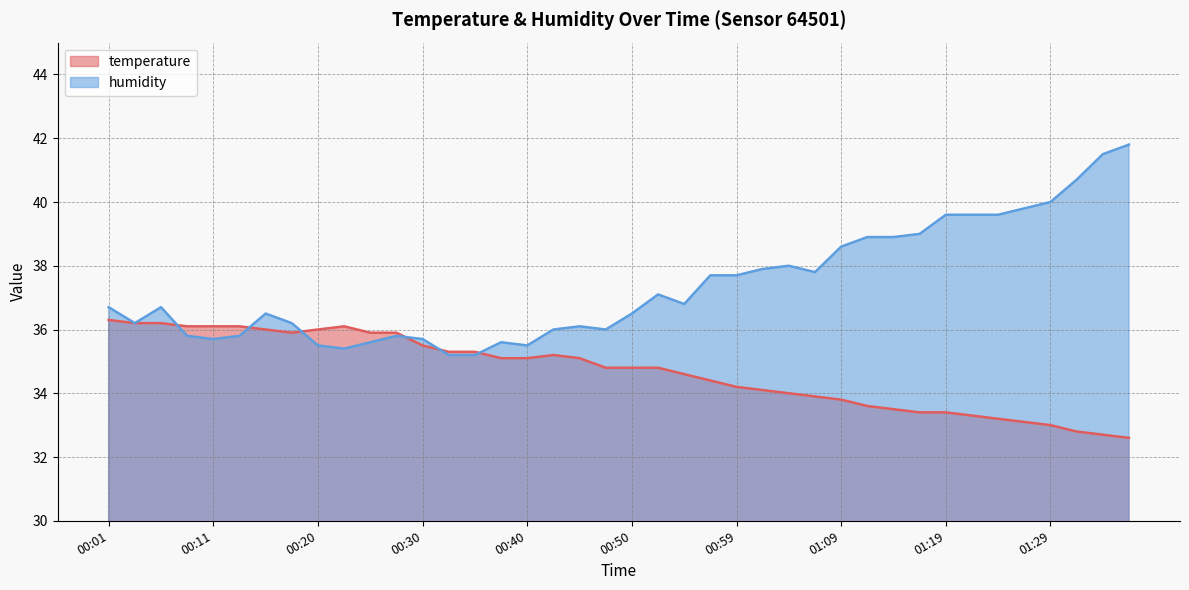

Which series changed the most between 01:02 and 01:32?

humidity